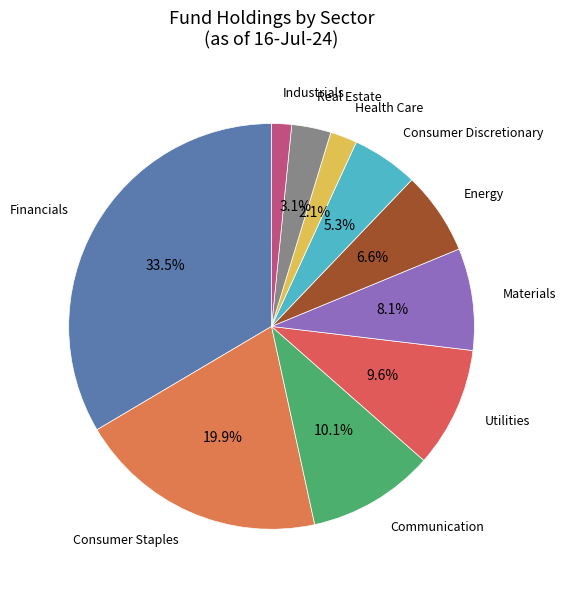

How many slices are in this pie chart?

10